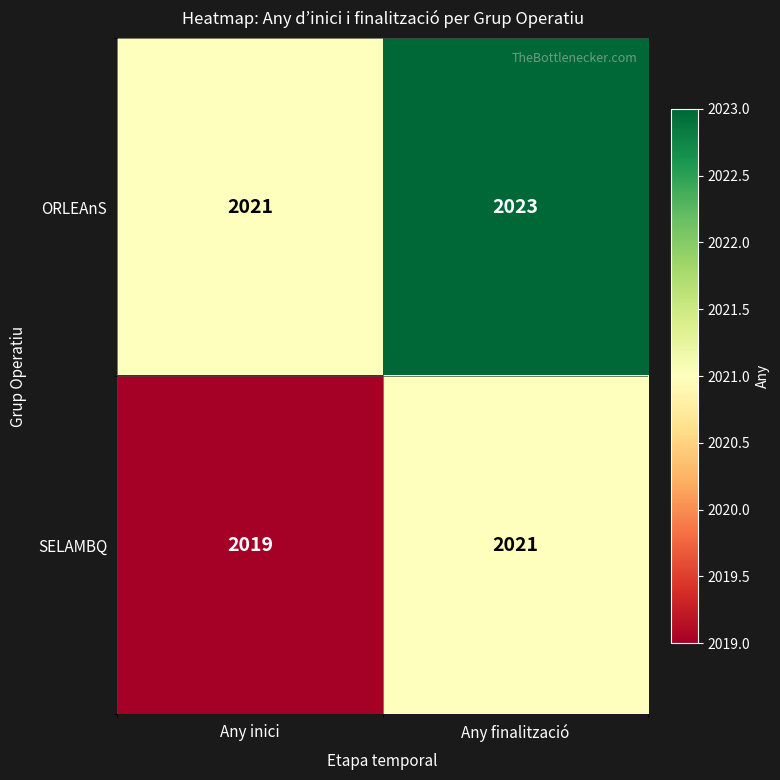

Rank the series by their average value, from highest to lowest.

ORLEAnS, SELAMBQ